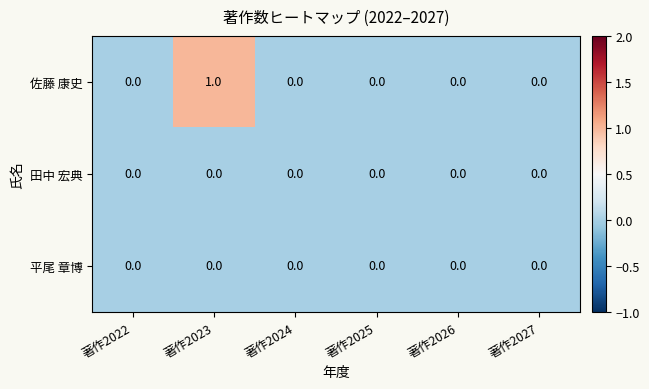

At which category does the chart reach its peak across all series?

著作2023